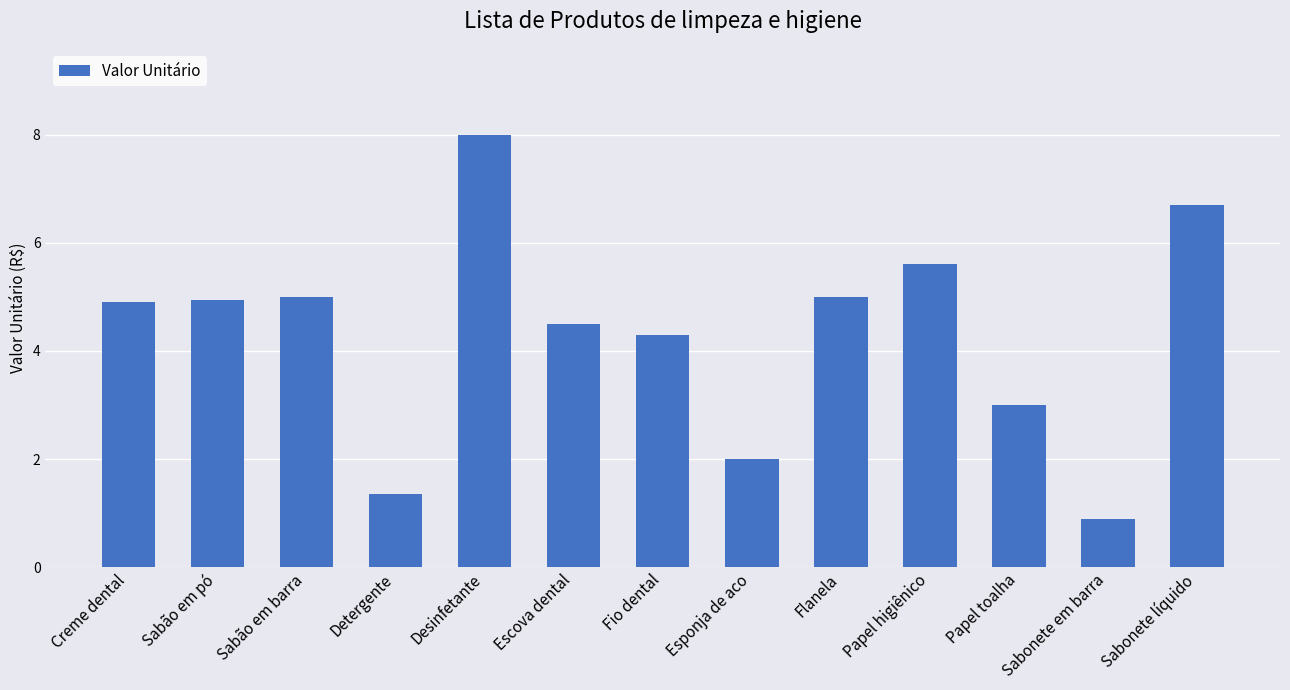

What is the difference between the second highest and minimum values?

5.8